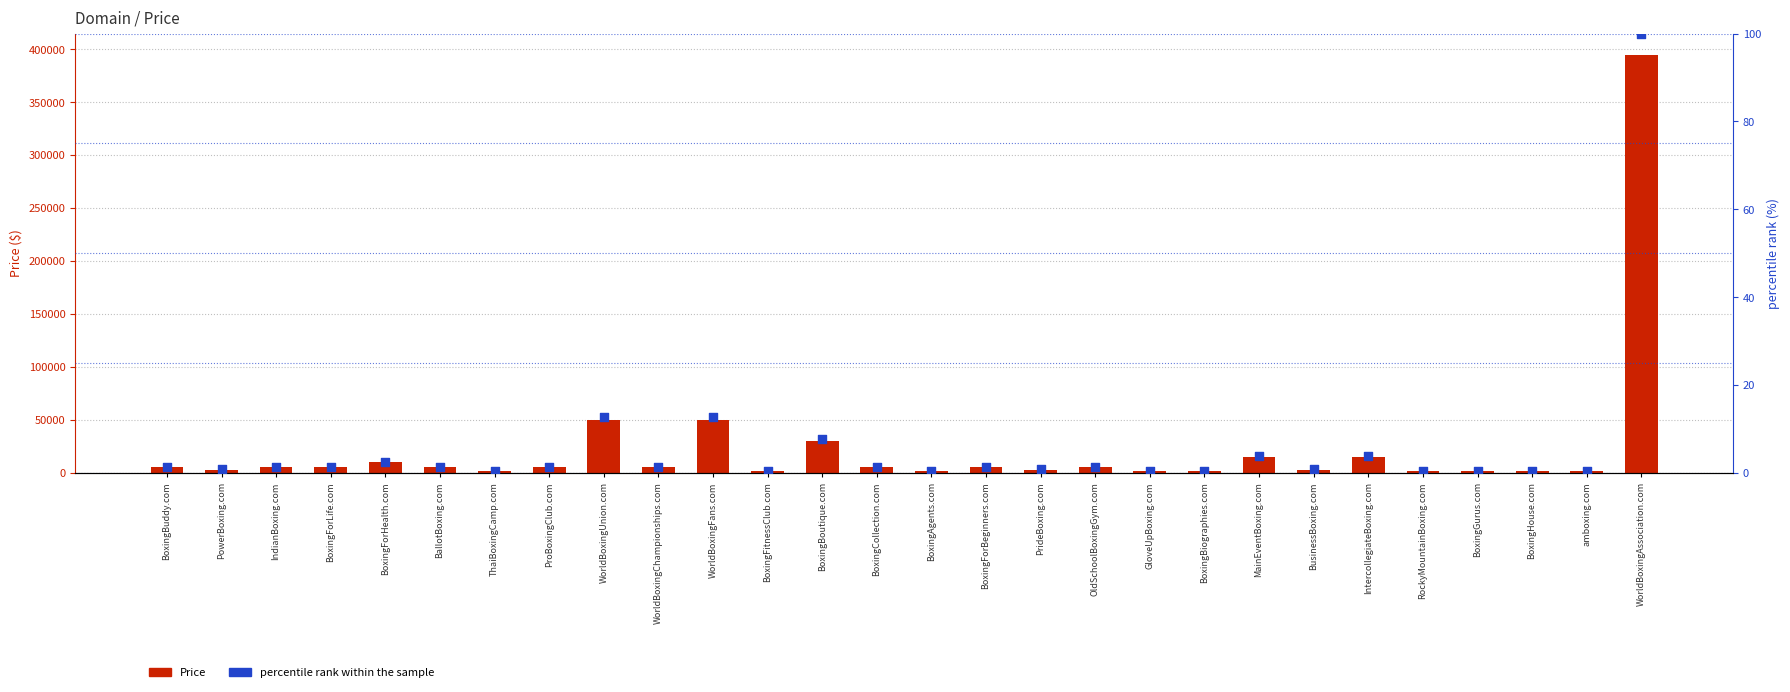

At which category is the sum across all series the highest?

WorldBoxingAssociation.com